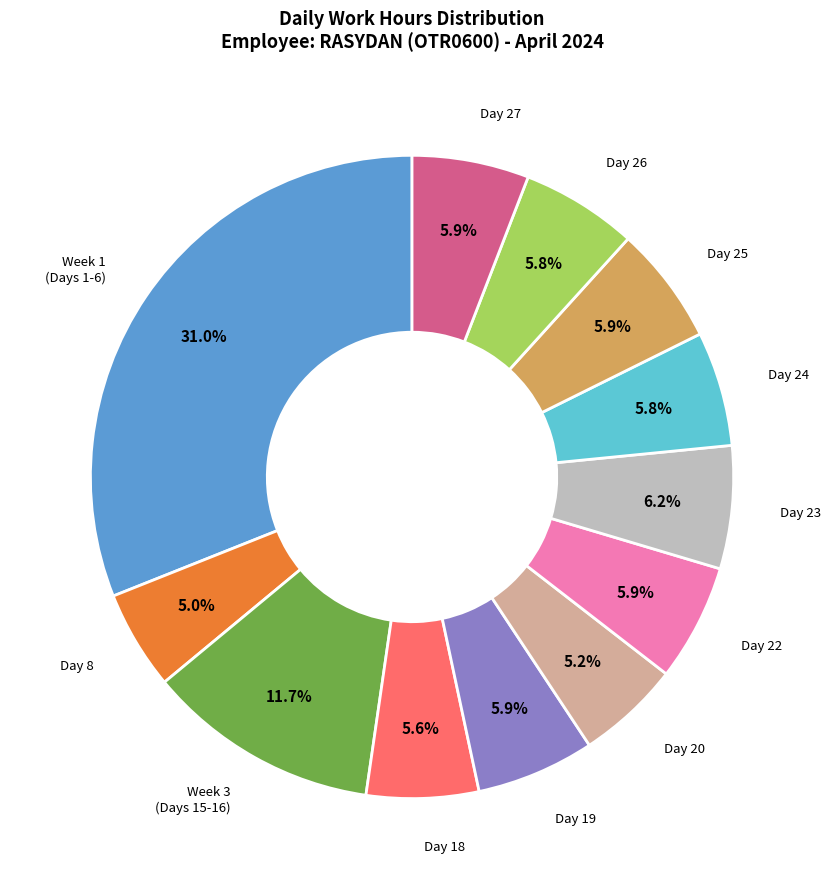

To the nearest percent, what is the difference between the largest and smallest slice percentages?

26%